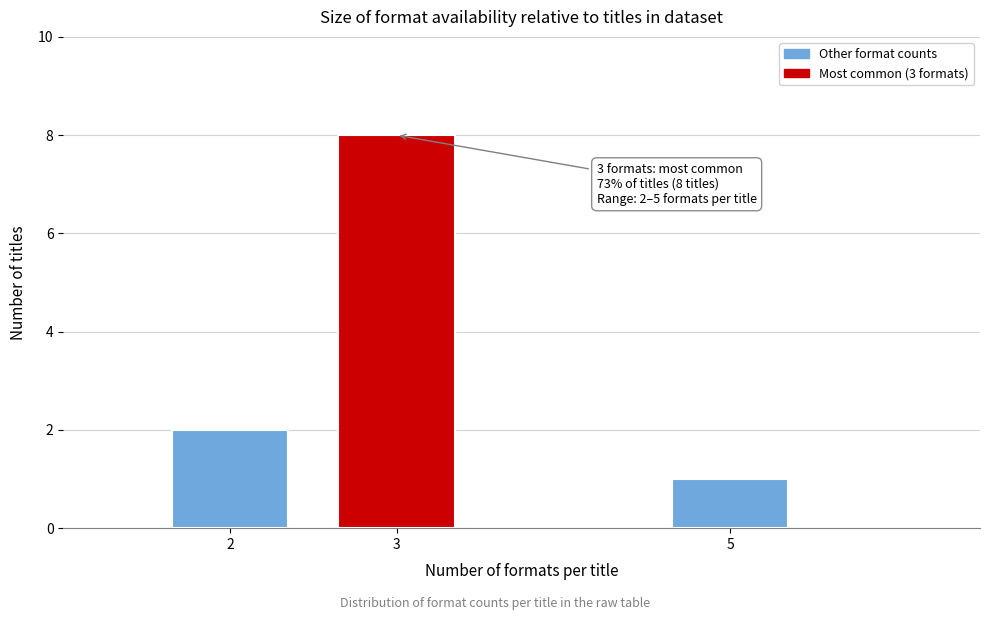

Reading left to right, list all the values displayed in this chart.

2=2	3=8	5=1